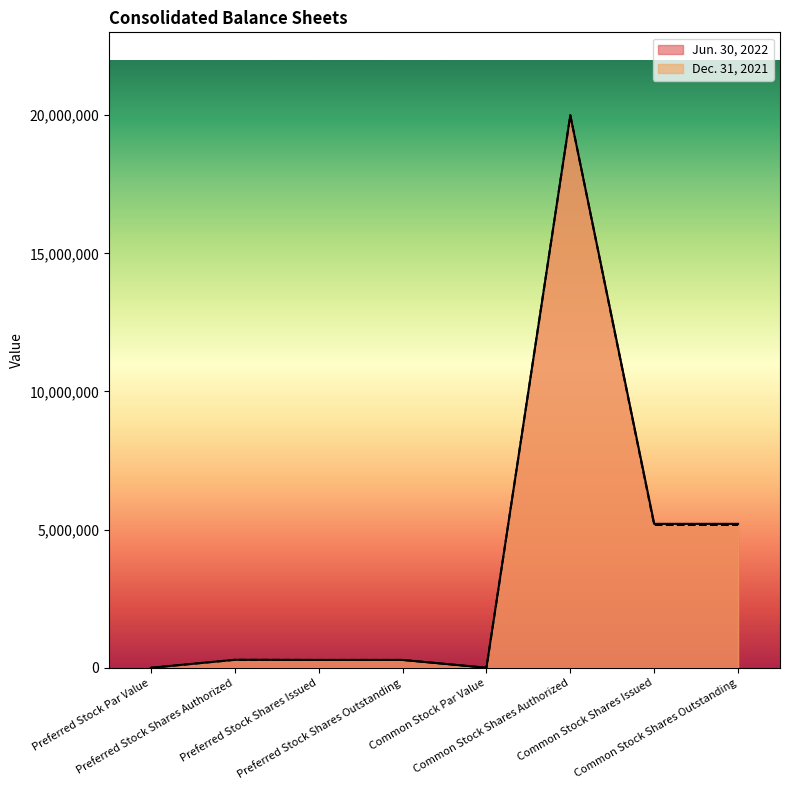

Reading left to right, what are all the values shown in this chart?

Jun. 30, 2022: 0	287895	282828	282828	0	20000000	5209542	5209542
Dec. 31, 2021: 0	287895	282828	282828	0	20000000	5168681	5168681